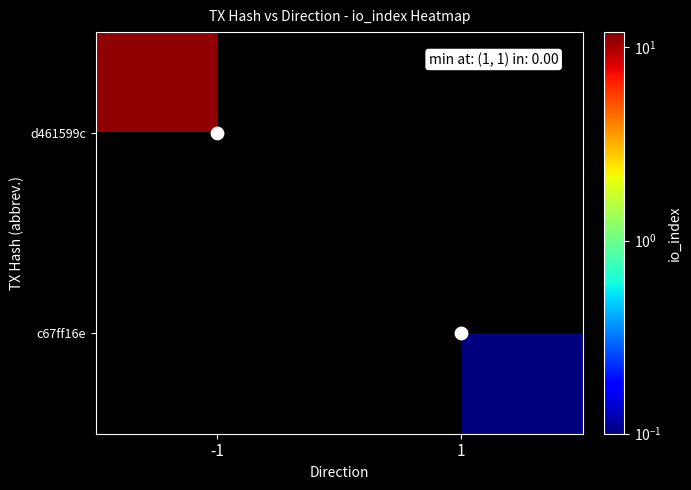

At which label is d461599c closest to 11?

-1